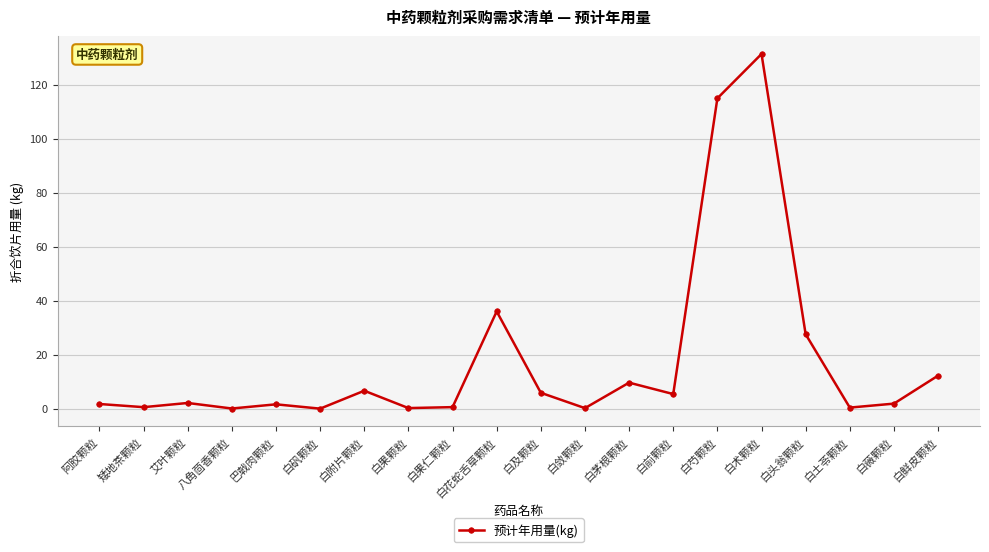

True or false: the data has more than 1 interior local peaks.

True